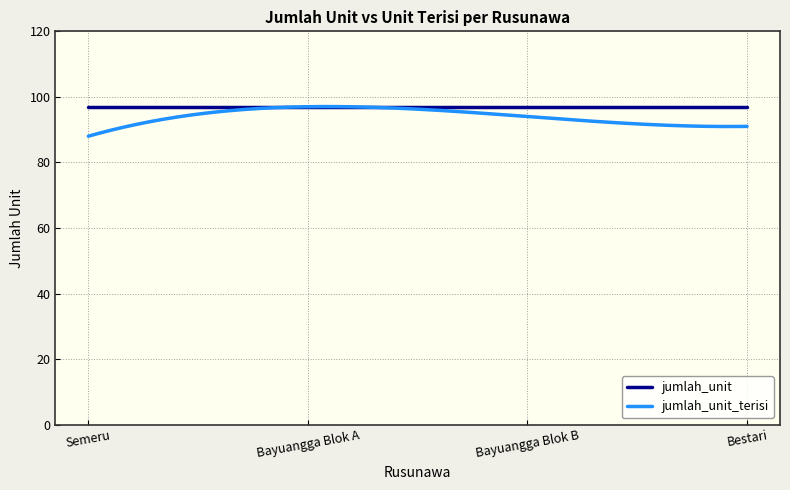

Which series has the largest range (max minus min)?

jumlah_unit_terisi